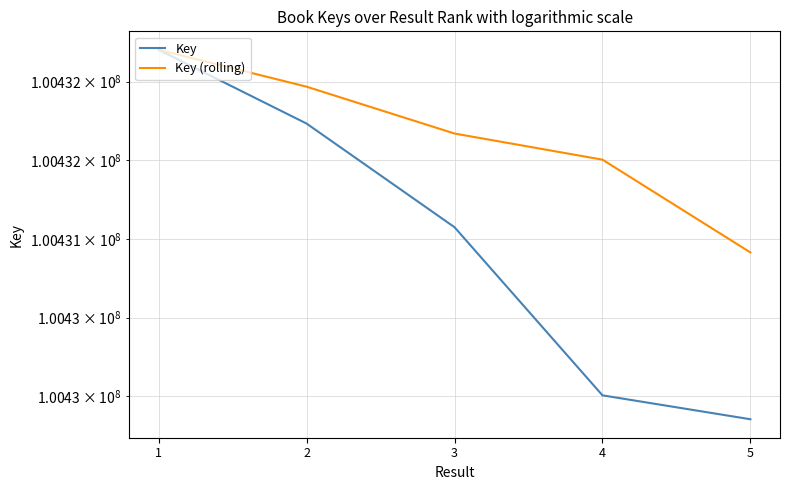

What is the difference between the Key (rolling) values at 2 and 5?

1053.9